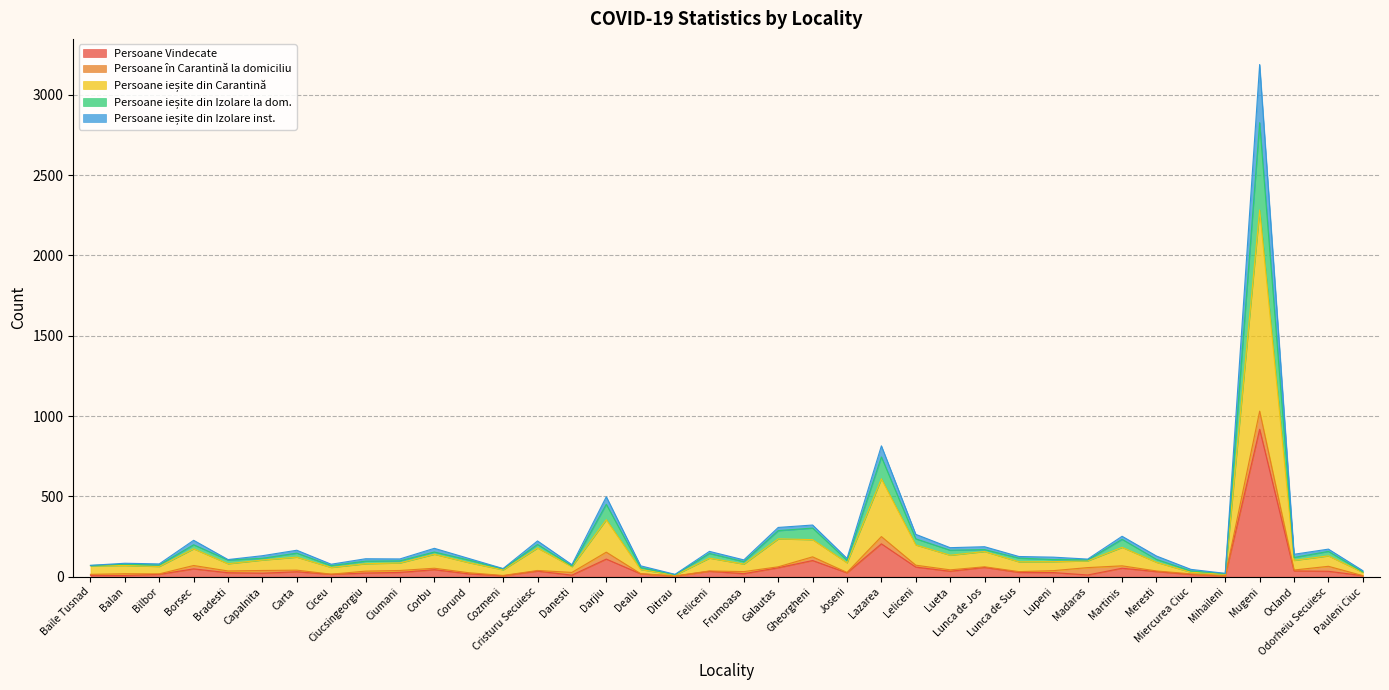

The Persoane Vindecate series shows 51 at Carta. True or false?

False